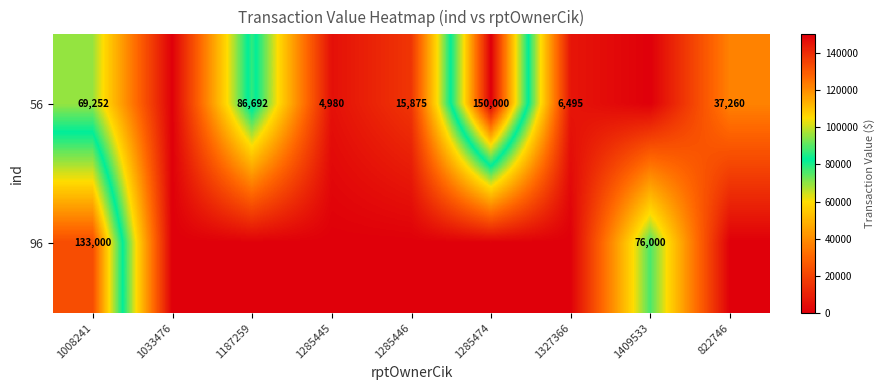

The 56 series shows 240892 at 1285474. True or false?

False